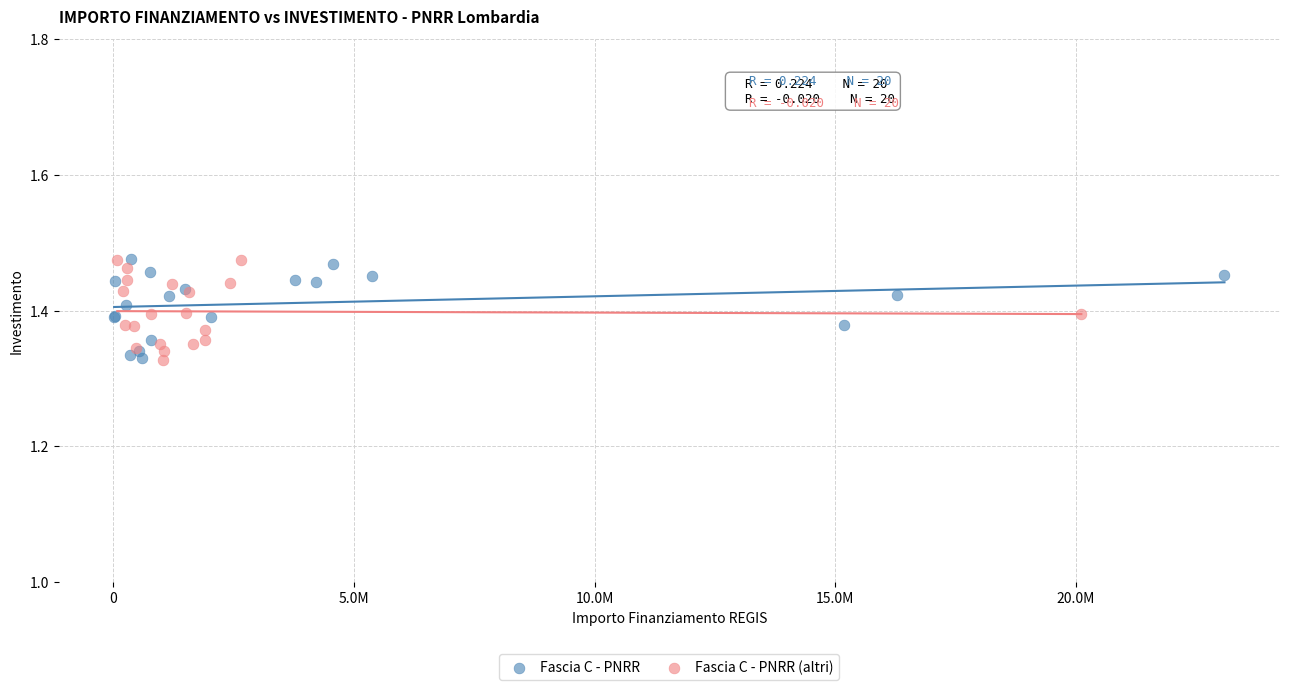

What are all the series names shown in the legend?

Fascia C - PNRR, Fascia C - PNRR (altri)